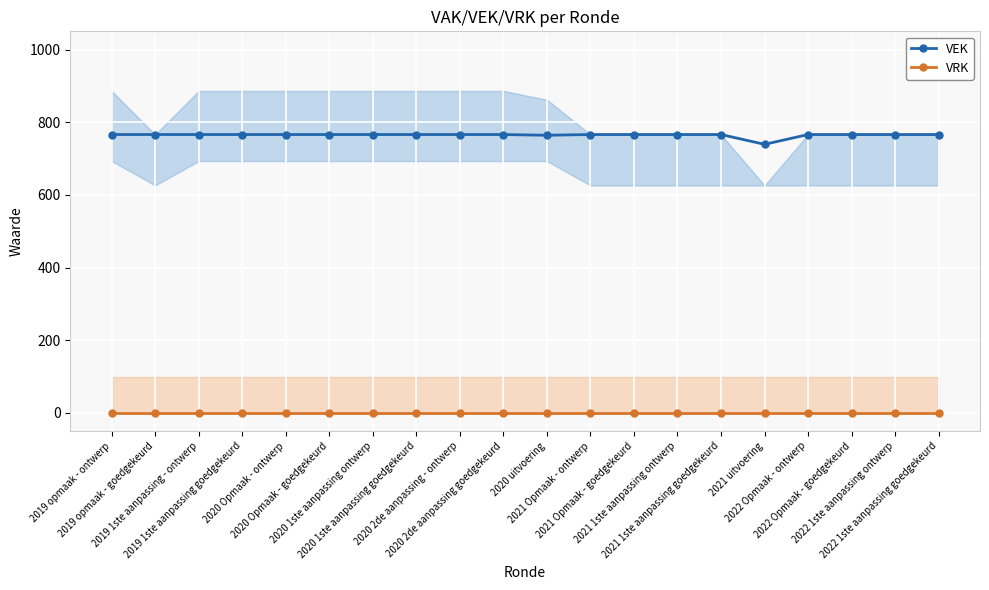

Which category has the lowest value across all series?

2019 opmaak - ontwerp